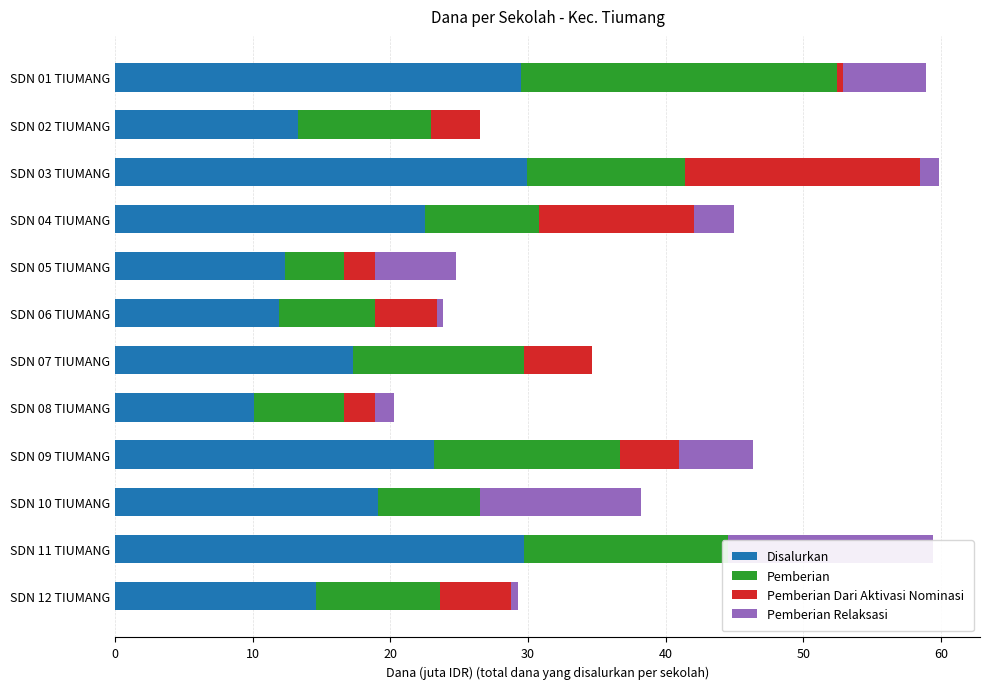

What is the total value across all series at SDN 06 TIUMANG?

23.9